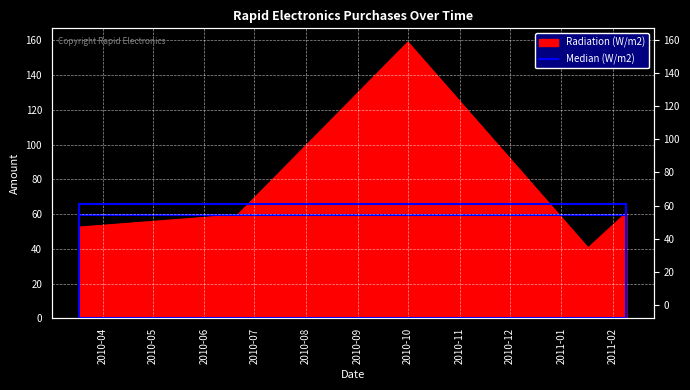

Which category has the lowest value across all series?

2011-01-17